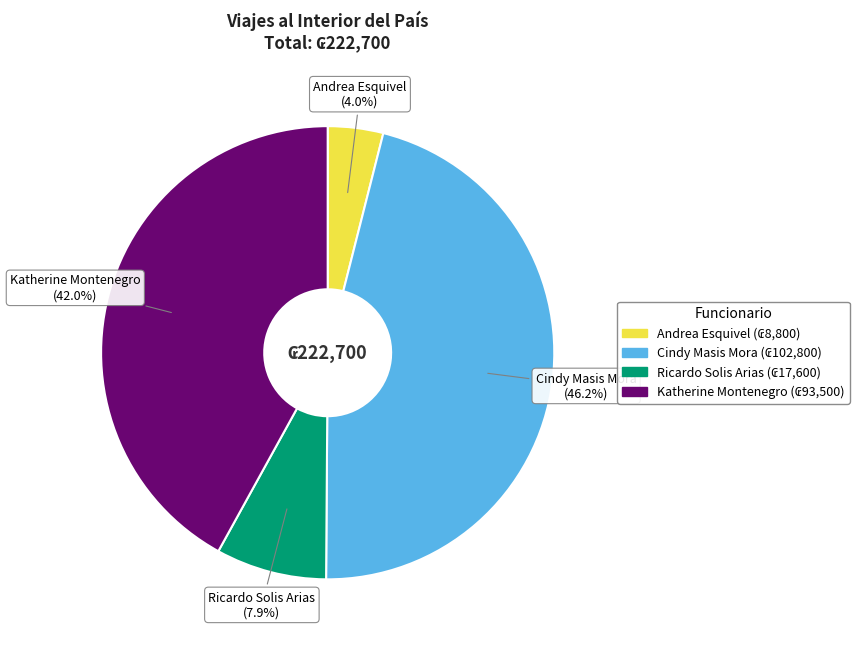

To the nearest percent, what portion does Andrea Esquivel represent?

4%